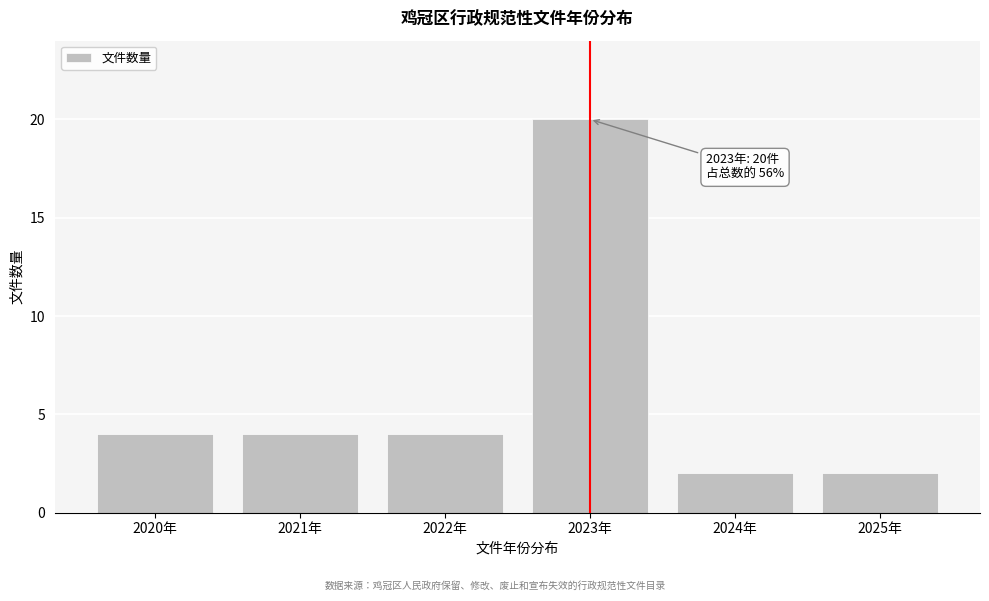

Reading right to left, extract all data points from this chart.

2025年=2	2024年=2	2023年=20	2022年=4	2021年=4	2020年=4